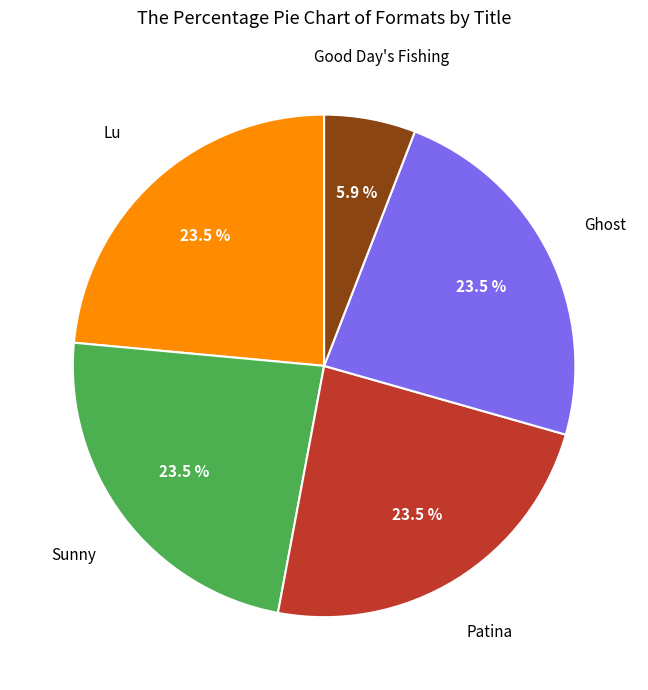

Which slice is the smallest?

Good Day's Fishing